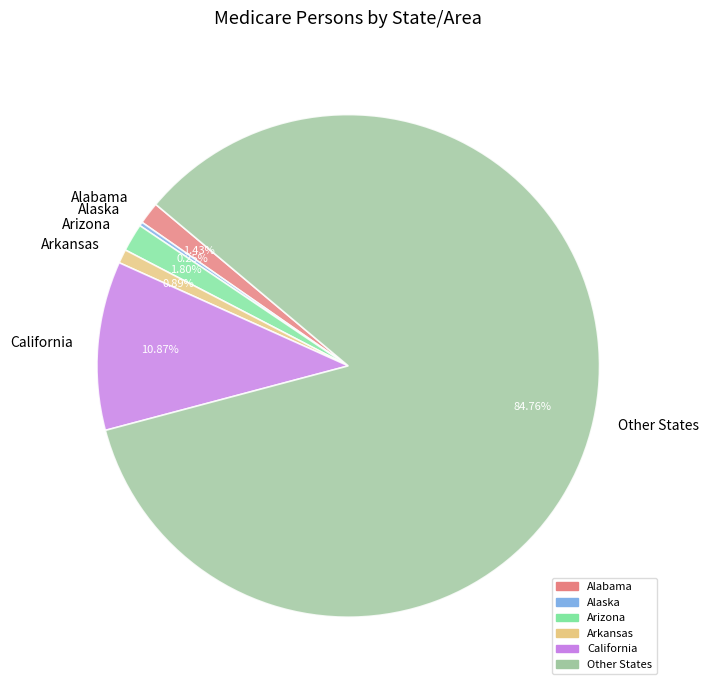

What is the ratio of the value at Arizona to the value at Alabama?

1.3